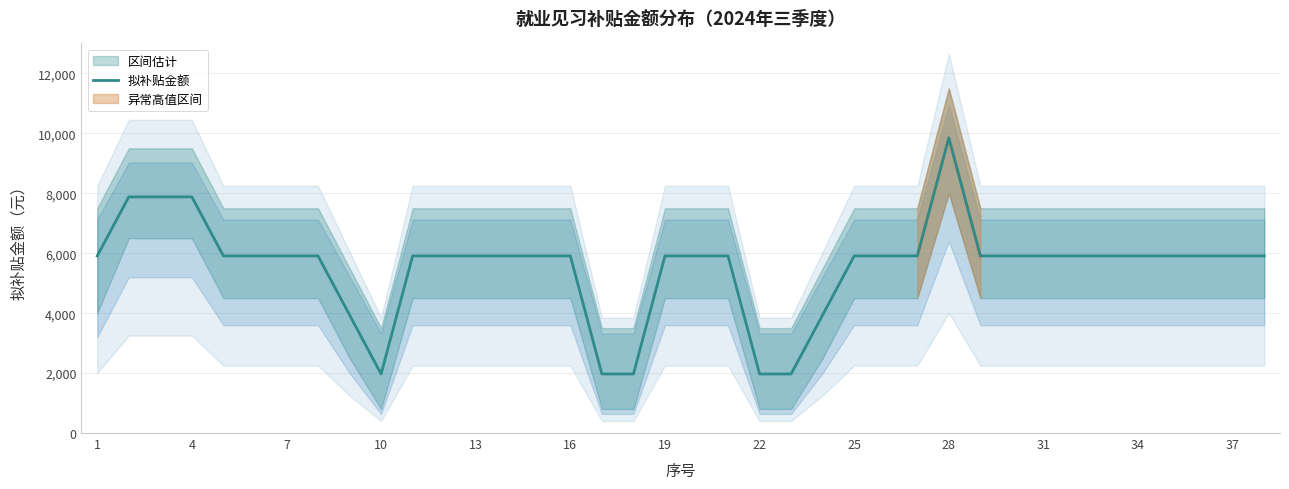

How many categories are shown in the chart?

38